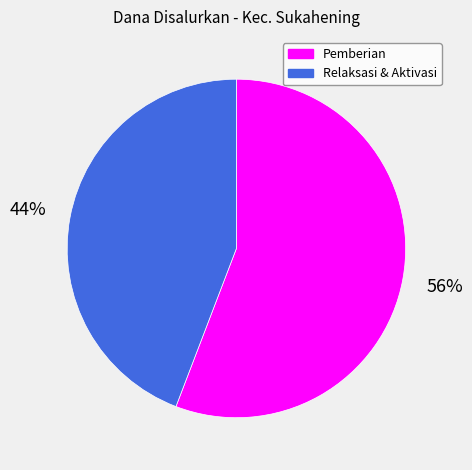

Is there a majority slice in this chart?

Yes